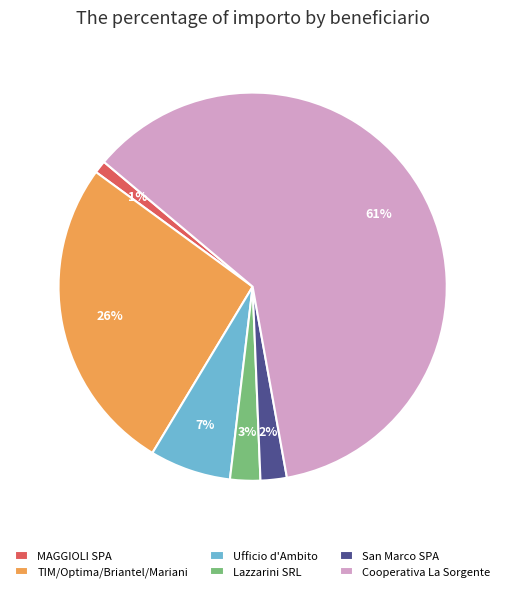

To the nearest percent, what is the difference between the Lazzarini SRL and Ufficio d'Ambito slice percentages?

4%